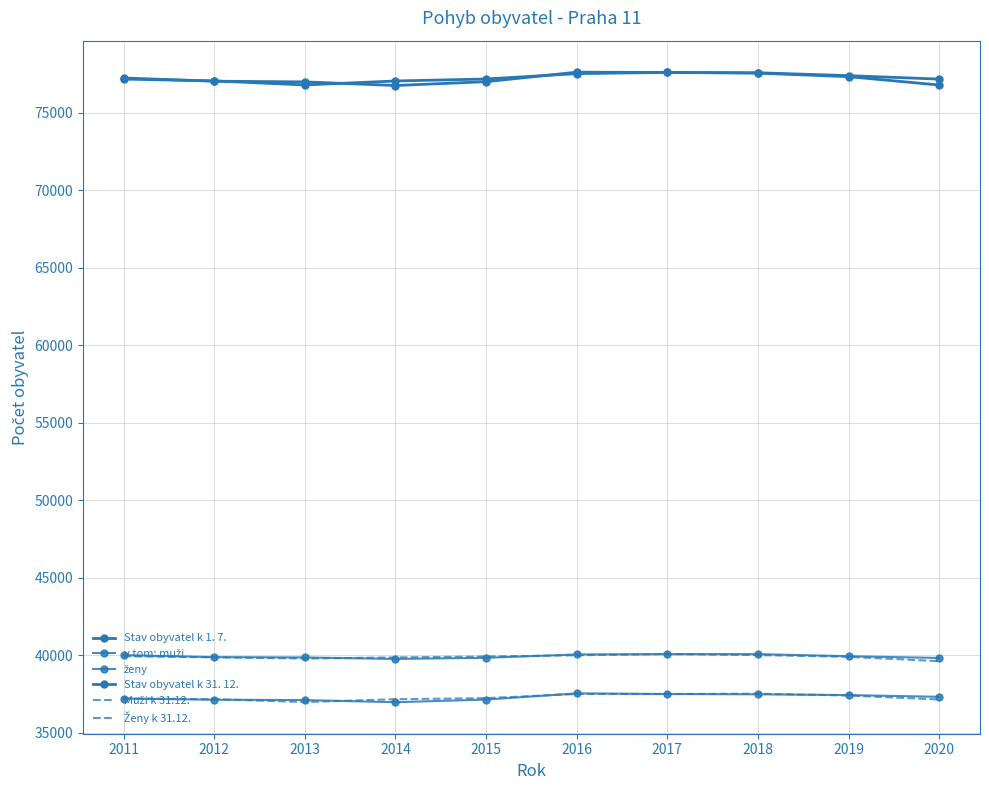

Which label corresponds to the largest value in the chart?

2016